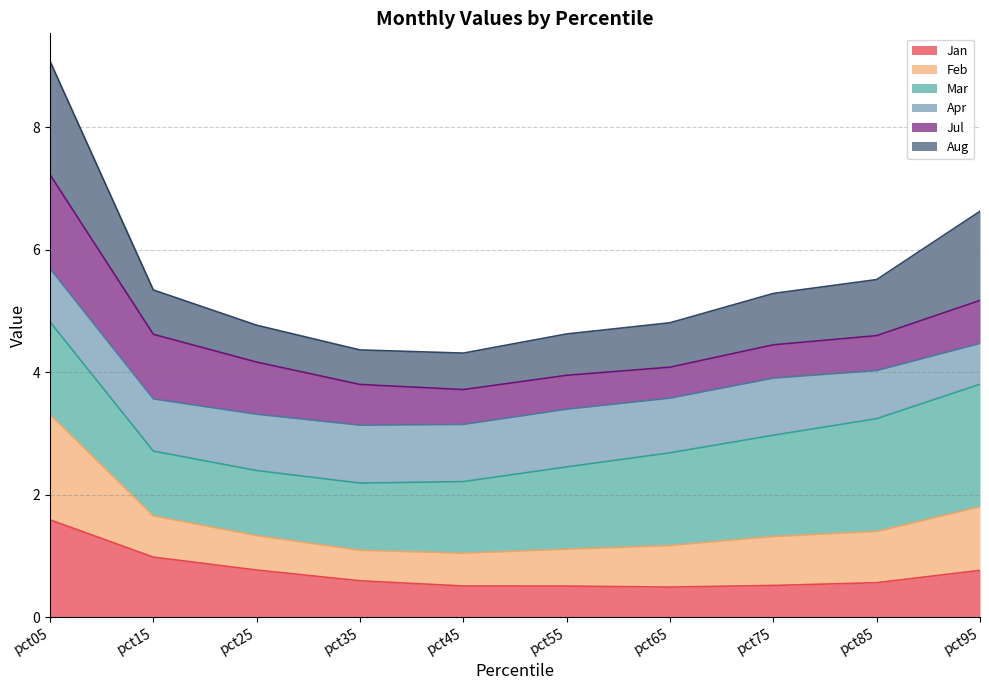

What is the maximum value for Jan?

1.6